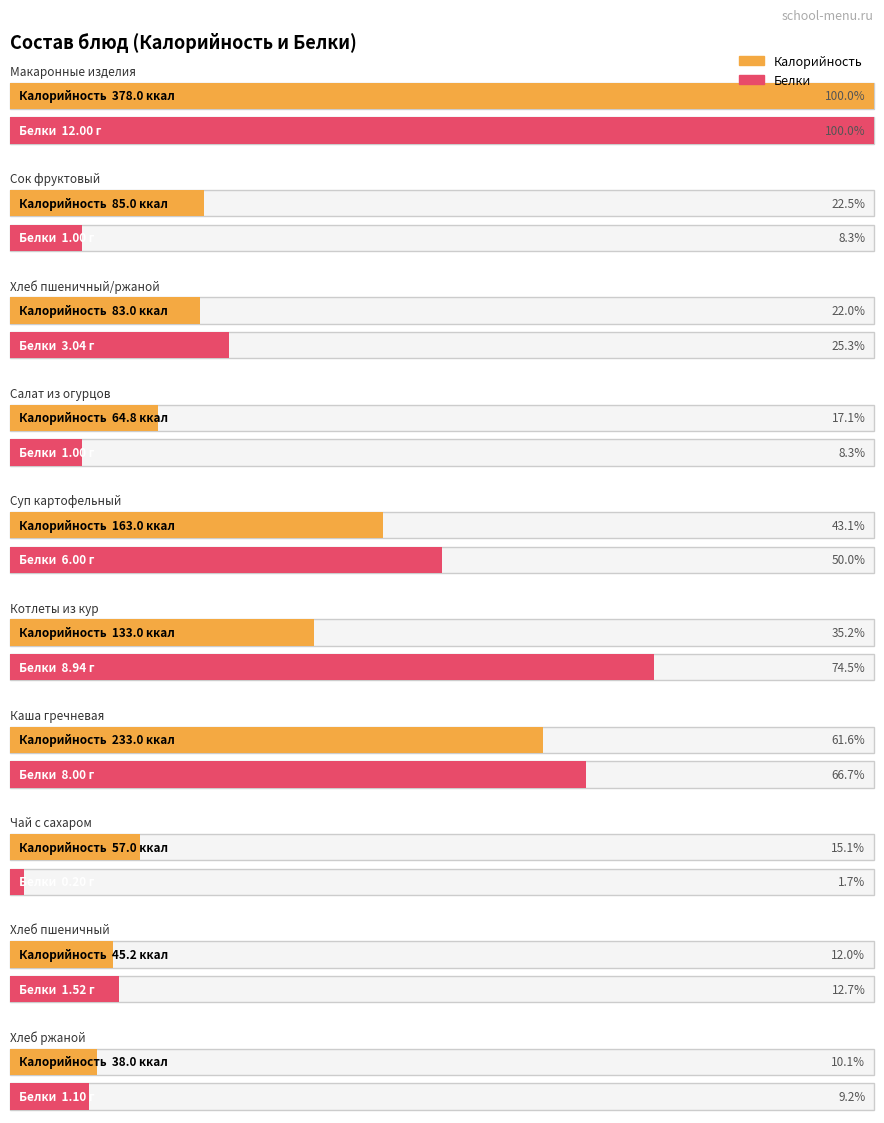

Which category has the highest value in the Калорийность series?

Макаронные изделия